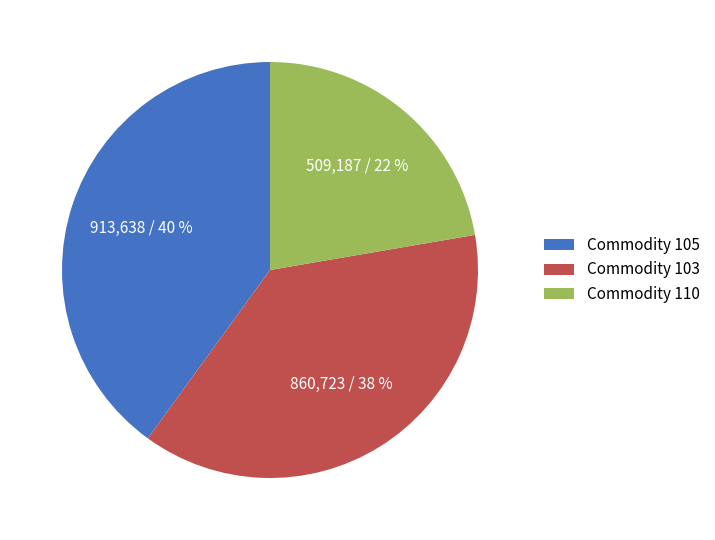

To the nearest percent, what is the combined percentage of Commodity 110 and Commodity 105?

62%